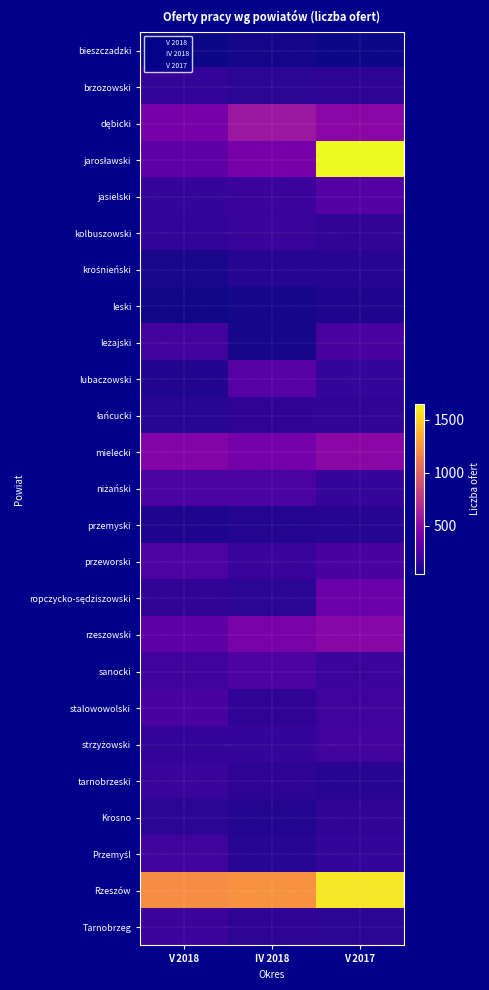

Between IV 2018 and V 2017, which is larger?

IV 2018